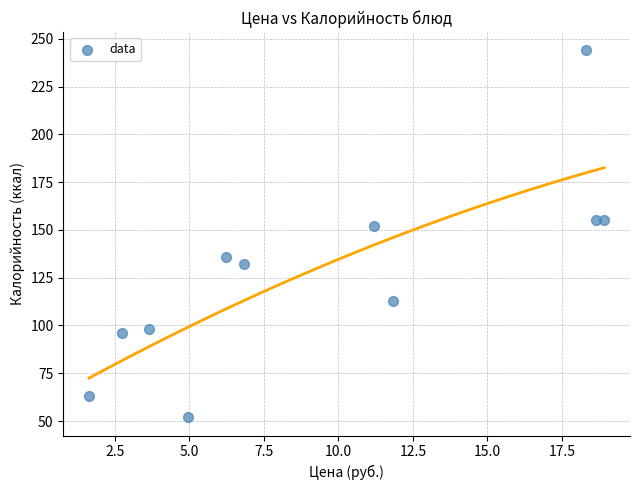

What Y value in the scatter plot is closest to 148?

152